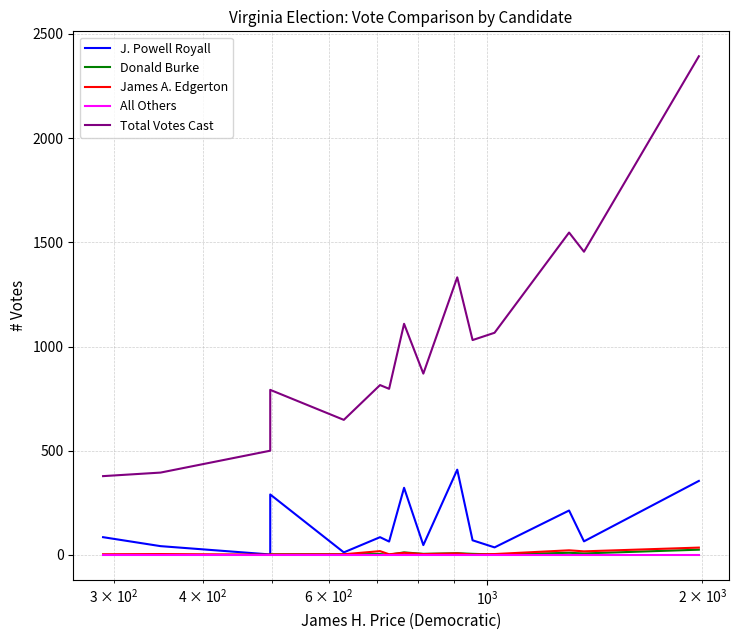

How many data points in James A. Edgerton are less than 4?

6